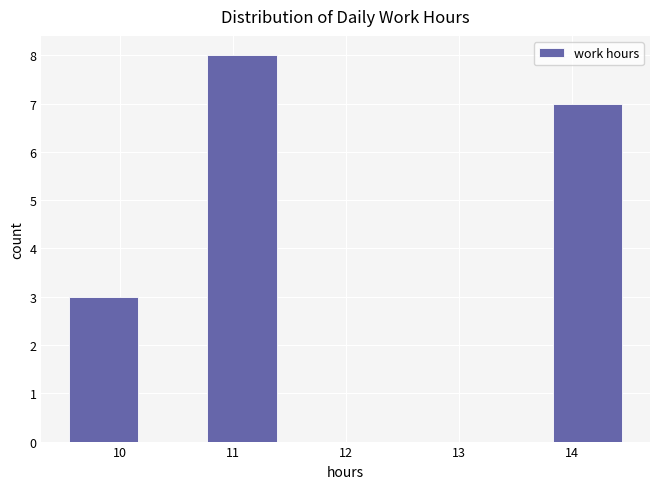

Reading left to right, transcribe this chart: for each bar, give the range it covers on the x-axis and its height. Neither the bar edges nor the heights are printed on the chart, so give them approximately, as read against the axes.

9.6 to 10.2: 3
10.2 to 10.8: 0
10.8 to 11.4: 8
11.4 to 12.0: 0
12.0 to 12.6: 0
12.6 to 13.2: 0
13.2 to 13.8: 0
13.8 to 14.5: 7